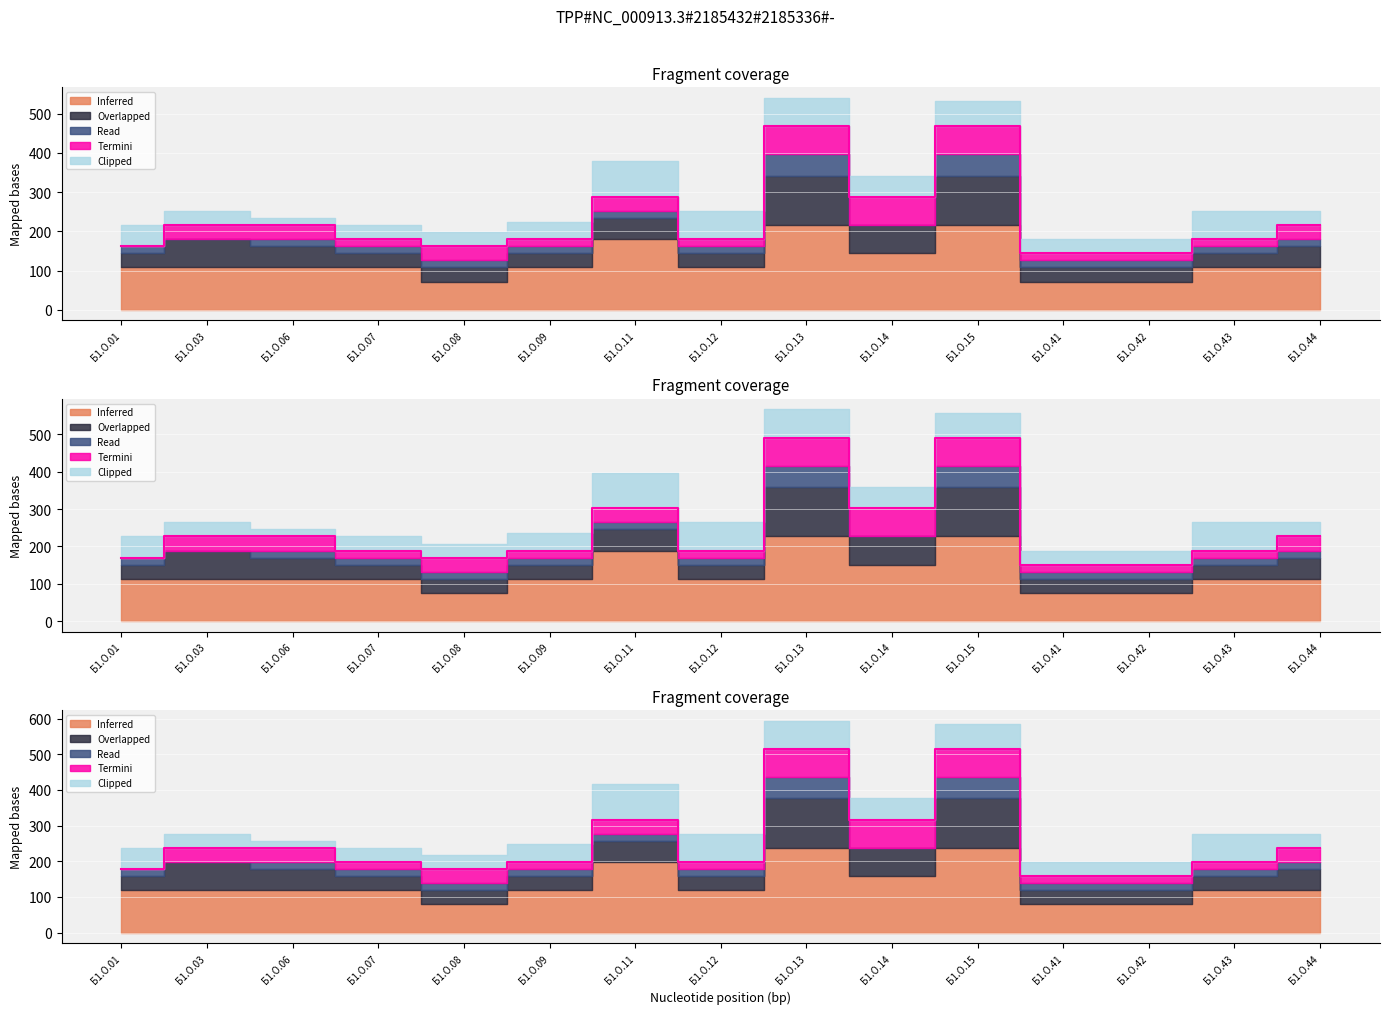

Reading left to right, extract all data points from this chart.

Inferred: Б1.О.01=108	Б1.О.03=108	Б1.О.06=108	Б1.О.07=108	Б1.О.08=72	Б1.О.09=108	Б1.О.11=180	Б1.О.12=108	Б1.О.13=216	Б1.О.14=144	Б1.О.15=216	Б1.О.41=72	Б1.О.42=72	Б1.О.43=108	Б1.О.44=108
Overlapped: Б1.О.01=36	Б1.О.03=72	Б1.О.06=54	Б1.О.07=36	Б1.О.08=36	Б1.О.09=36	Б1.О.11=54	Б1.О.12=36	Б1.О.13=126	Б1.О.14=72	Б1.О.15=126	Б1.О.41=36	Б1.О.42=36	Б1.О.43=36	Б1.О.44=54
Read: Б1.О.01=18	Б1.О.03=0	Б1.О.06=18	Б1.О.07=18	Б1.О.08=18	Б1.О.09=18	Б1.О.11=18	Б1.О.12=18	Б1.О.13=54	Б1.О.14=0	Б1.О.15=54	Б1.О.41=18	Б1.О.42=18	Б1.О.43=18	Б1.О.44=18
Termini: Б1.О.01=0	Б1.О.03=36	Б1.О.06=36	Б1.О.07=18	Б1.О.08=36	Б1.О.09=18	Б1.О.11=36	Б1.О.12=18	Б1.О.13=72	Б1.О.14=72	Б1.О.15=72	Б1.О.41=18	Б1.О.42=18	Б1.О.43=18	Б1.О.44=36
Clipped: Б1.О.01=54	Б1.О.03=36	Б1.О.06=18	Б1.О.07=36	Б1.О.08=36	Б1.О.09=45	Б1.О.11=90	Б1.О.12=72	Б1.О.13=72	Б1.О.14=54	Б1.О.15=63	Б1.О.41=36	Б1.О.42=36	Б1.О.43=72	Б1.О.44=36